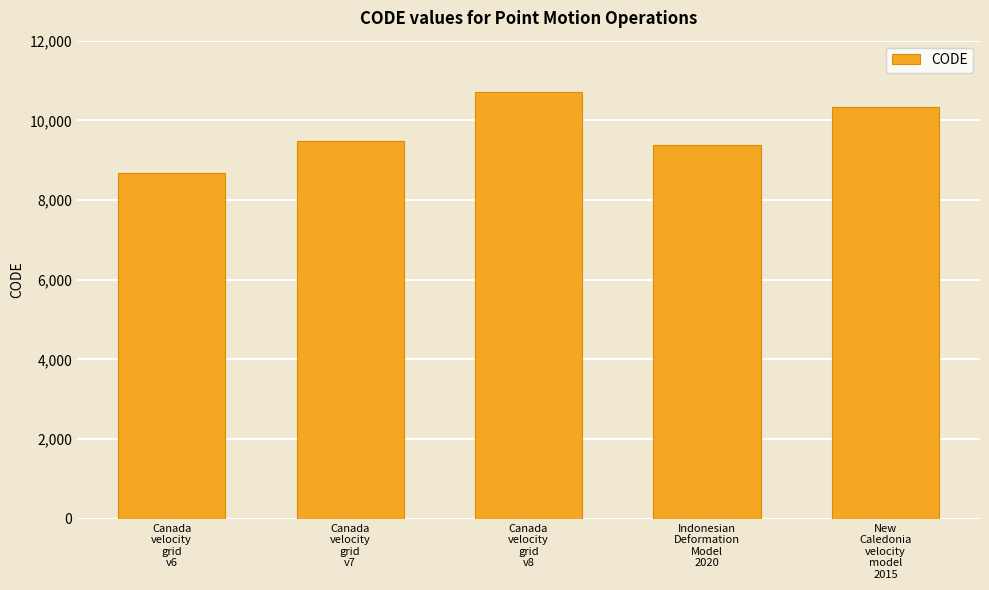

What is the difference between the second highest and second lowest values?

948